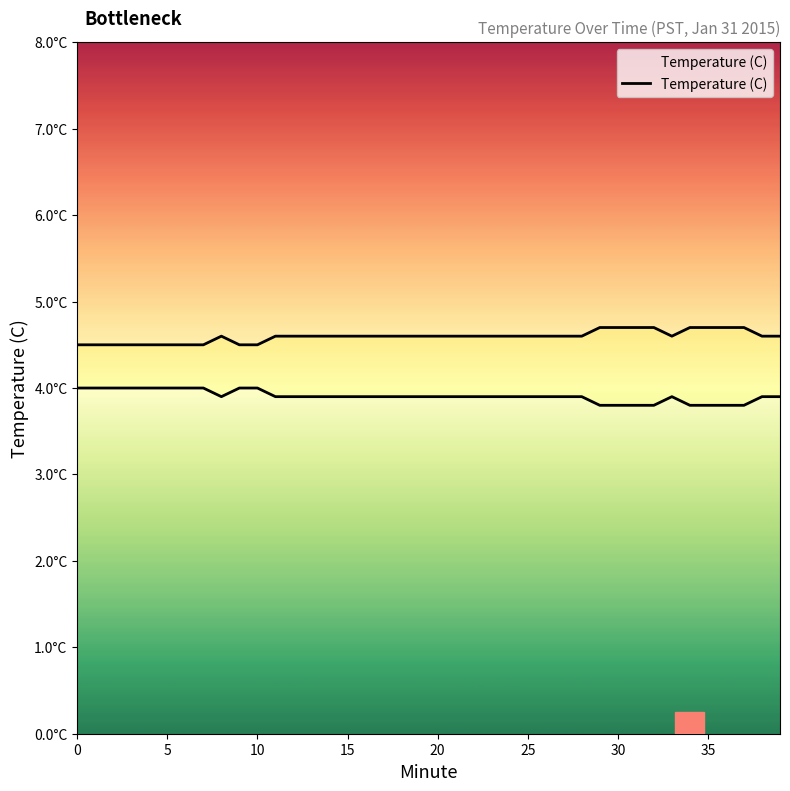

What is the approximate value at 13?

3.9